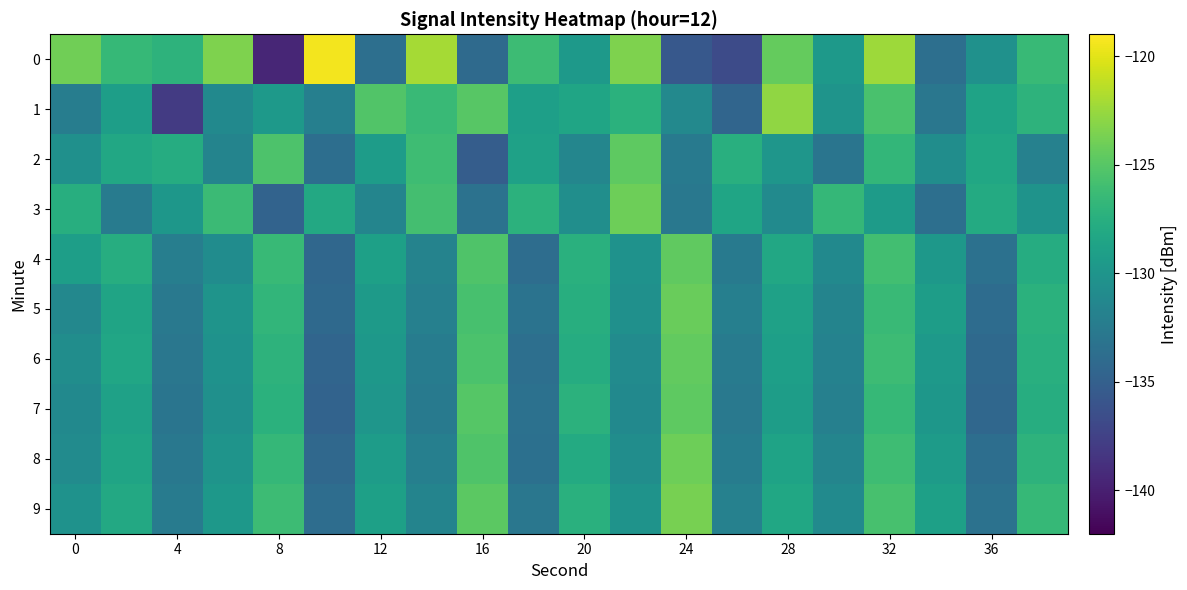

Reading left to right, transcribe all the data shown in this chart.

0: -124.0	-126.6	-127.2	-123.5	-139.6	-119.4	-133.6	-122.1	-134.0	-126.2	-129.6	-123.4	-135.7	-136.7	-124.4	-129.6	-122.4	-133.6	-130.3	-126.5
1: -132.3	-129.1	-138.0	-131.1	-129.6	-132.1	-125.2	-126.4	-125.0	-129.0	-128.5	-127.3	-131.2	-134.5	-122.8	-130.1	-125.6	-132.9	-128.7	-127.1
2: -130.5	-128.2	-127.8	-131.6	-125.4	-133.7	-129.3	-126.1	-135.2	-128.8	-131.4	-124.7	-132.6	-127.5	-129.9	-133.1	-126.8	-130.7	-128.3	-131.9
3: -127.6	-132.4	-129.8	-126.3	-134.7	-128.1	-131.5	-125.9	-133.3	-127.2	-130.6	-124.1	-132.8	-128.5	-131.0	-126.7	-129.4	-133.6	-127.9	-130.2
4: -129.1	-127.7	-132.2	-130.8	-126.5	-134.3	-128.9	-131.7	-125.3	-133.8	-127.4	-130.3	-124.6	-132.5	-128.2	-131.1	-126.0	-129.7	-133.4	-127.8
5: -131.3	-128.6	-132.7	-130.1	-126.9	-134.1	-129.5	-132.0	-125.7	-133.2	-127.6	-130.5	-124.3	-132.1	-128.8	-131.6	-126.4	-129.2	-133.9	-127.3
6: -130.7	-128.4	-132.9	-130.3	-127.1	-134.5	-129.7	-132.3	-125.5	-133.6	-127.8	-130.9	-124.5	-132.4	-129.0	-131.8	-126.2	-129.6	-134.1	-127.5
7: -131.1	-128.8	-133.1	-130.5	-127.3	-134.7	-129.9	-132.5	-125.1	-133.4	-127.2	-131.1	-124.7	-132.7	-129.2	-132.0	-126.6	-129.8	-134.3	-127.7
8: -130.9	-128.6	-132.8	-130.1	-126.7	-134.2	-129.3	-132.1	-125.3	-133.5	-127.9	-130.7	-124.1	-132.3	-128.7	-131.5	-126.1	-129.4	-133.7	-127.1
9: -130.3	-128.1	-132.4	-129.7	-126.2	-133.8	-128.9	-131.6	-124.8	-132.9	-127.4	-130.2	-123.7	-131.9	-128.3	-131.0	-125.7	-128.9	-133.3	-126.6